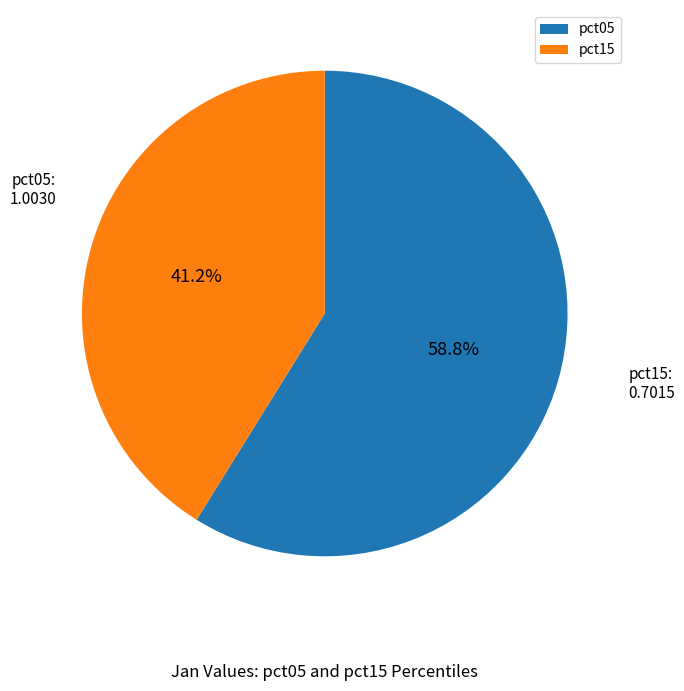

Which category has the smallest portion of the pie?

pct15